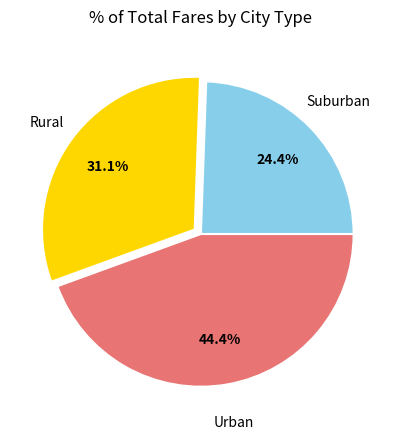

Is there a majority slice in this chart?

No